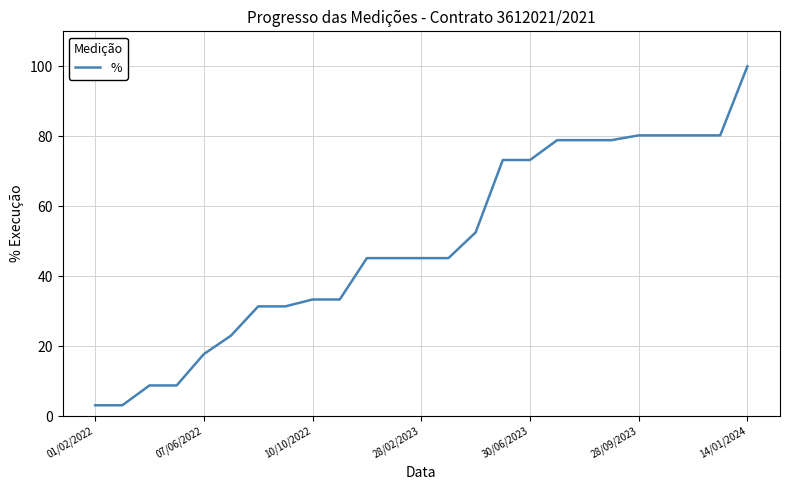

What is the maximum value shown in the chart?

100.0